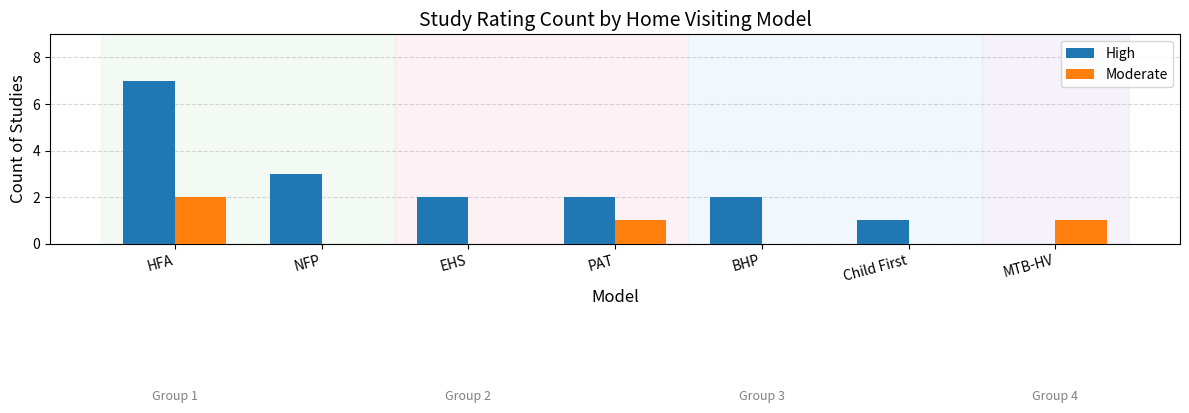

Which series changed the most between EHS and MTB-HV?

High